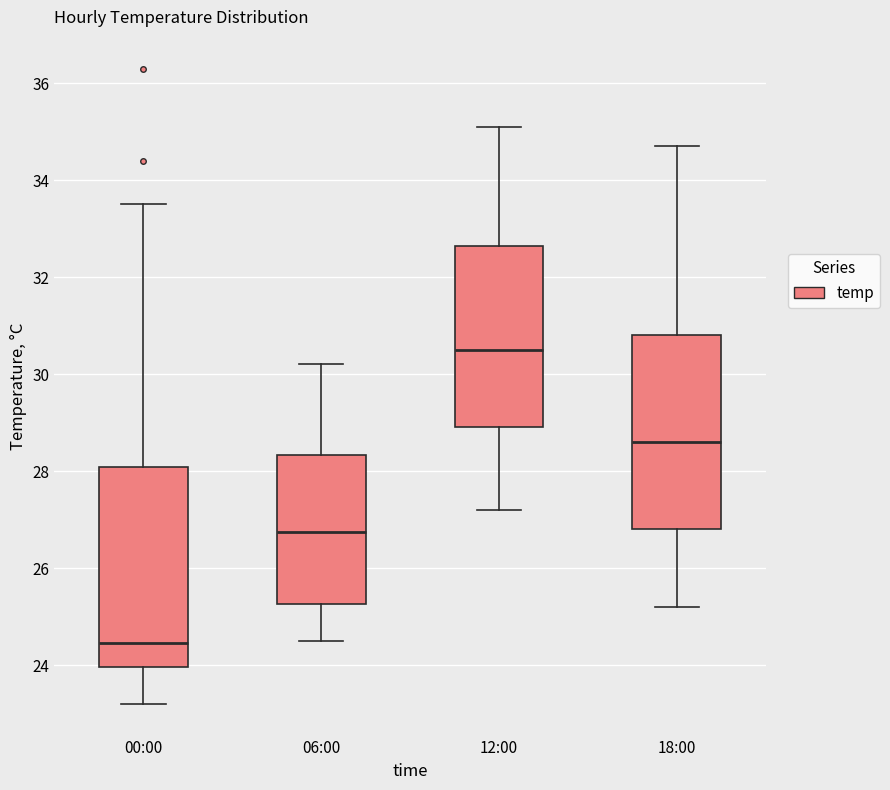

Where is the upper edge of the box for 00:00 on the y-axis? The values are not printed on the chart, so give them approximately, as read against the axis.

28.0